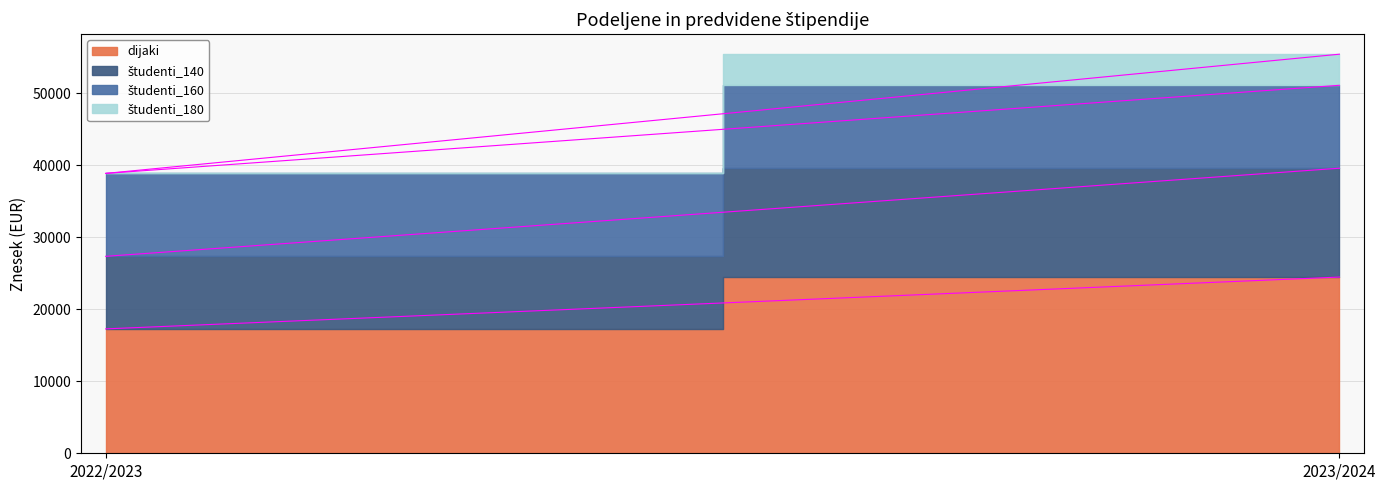

Which series has the largest total across all categories?

dijaki